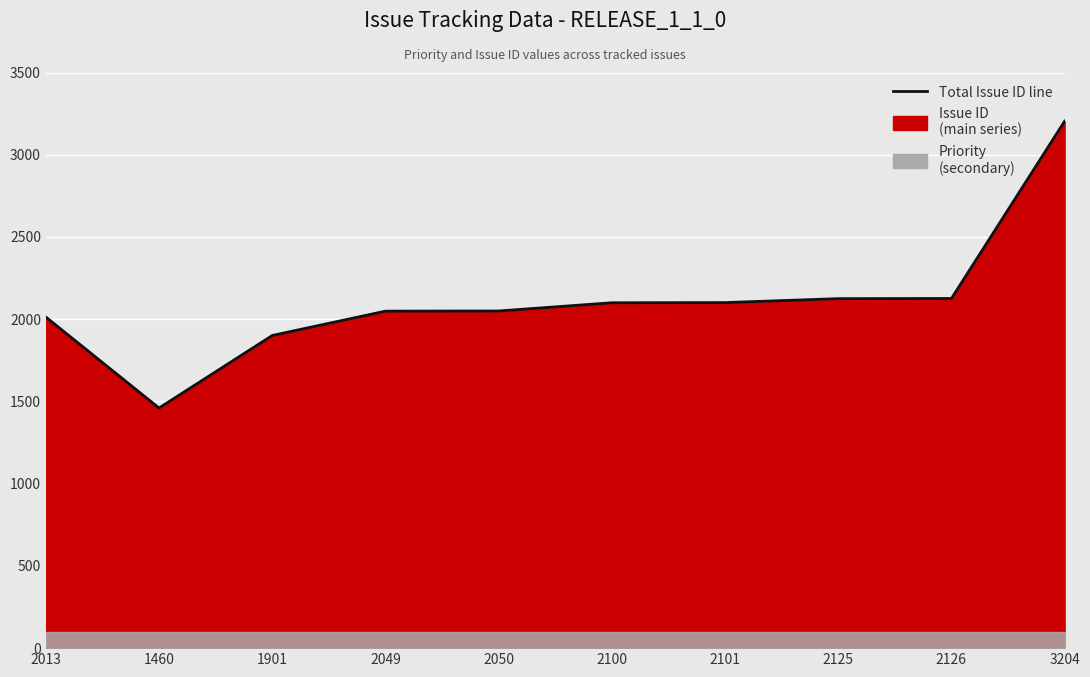

What is the ratio of the value at 2013 to the value at 2126?

0.9